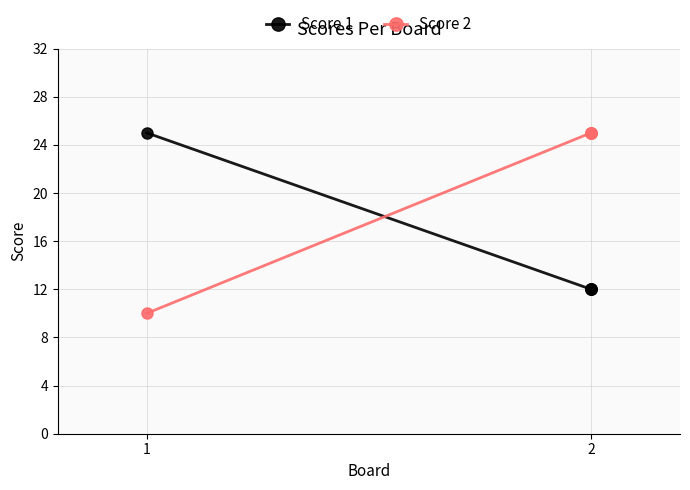

At how many categories does at least one series exceed 14?

2